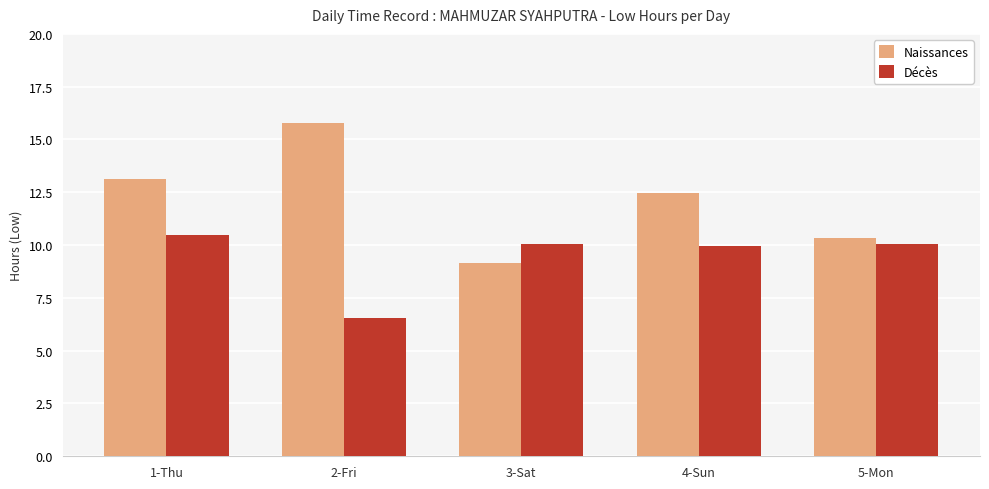

Are the bars horizontal?

No